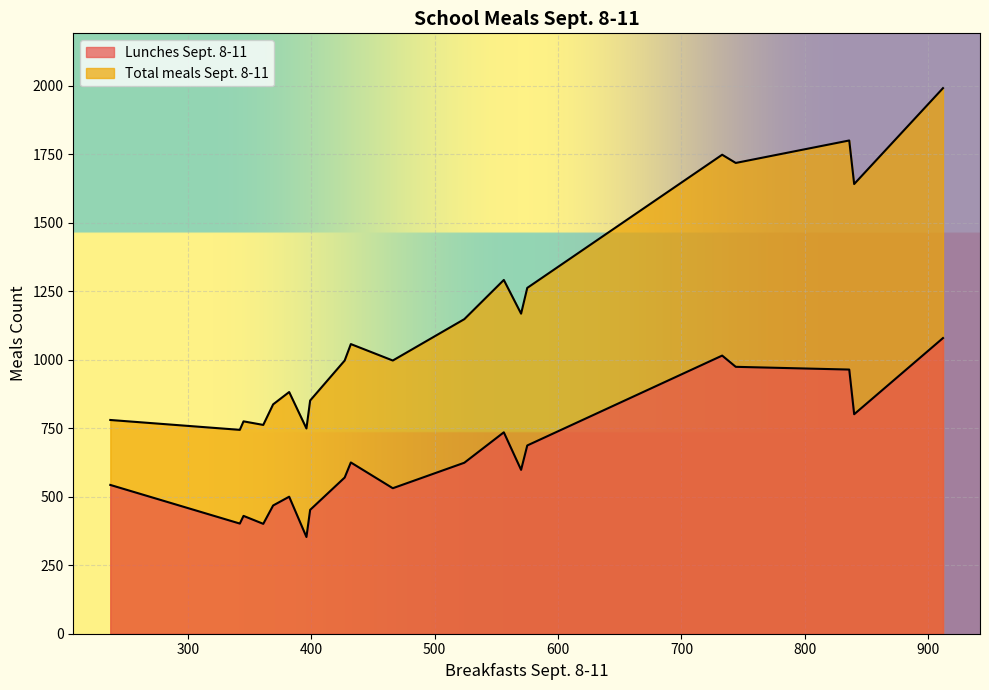

How many data points does each series have?

20